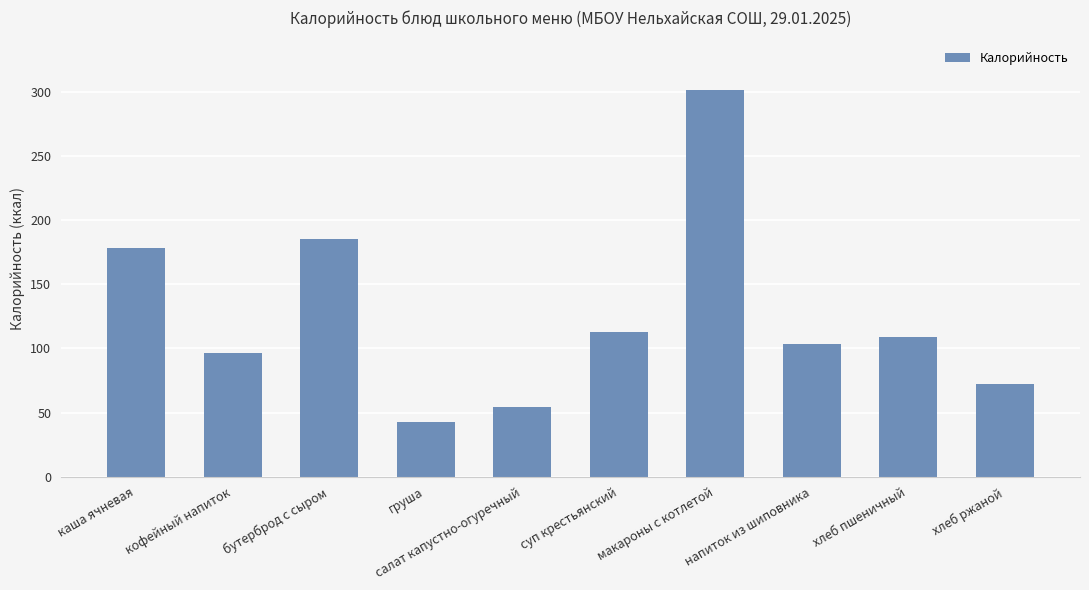

What is the average value?

125.5